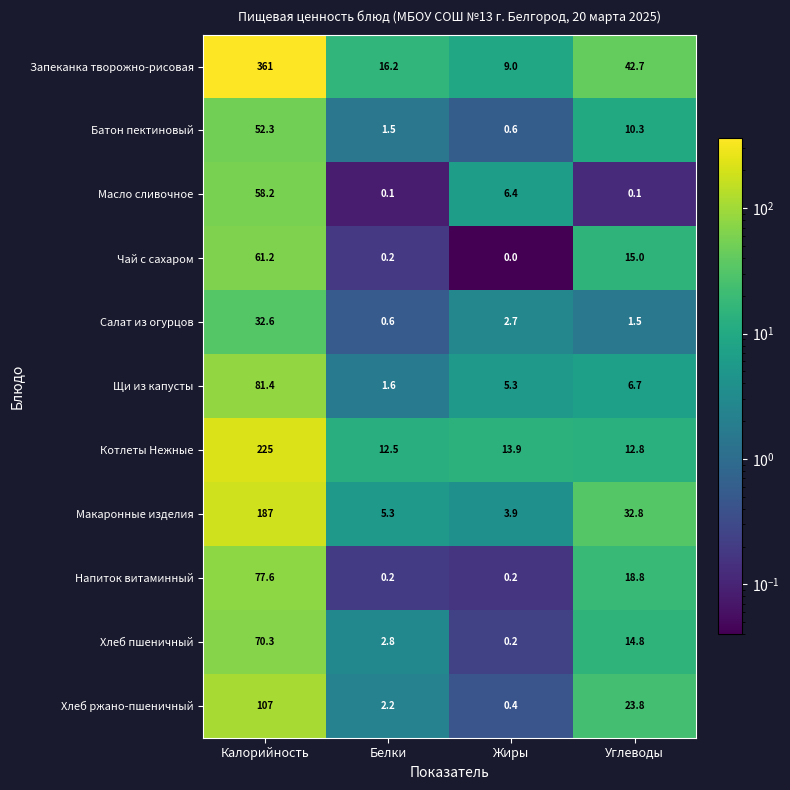

Where does the Хлеб ржано-пшеничный series first go above 23?

Калорийность